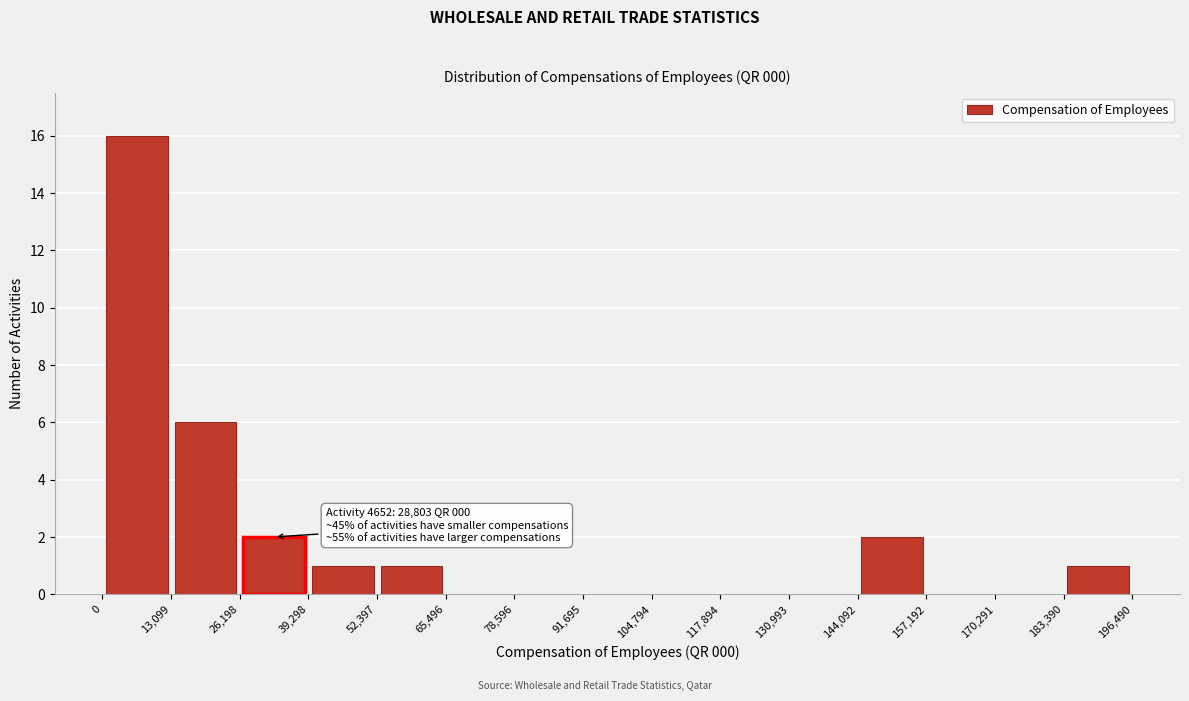

Which range on the x-axis has the tallest bar?

0 to 13,099